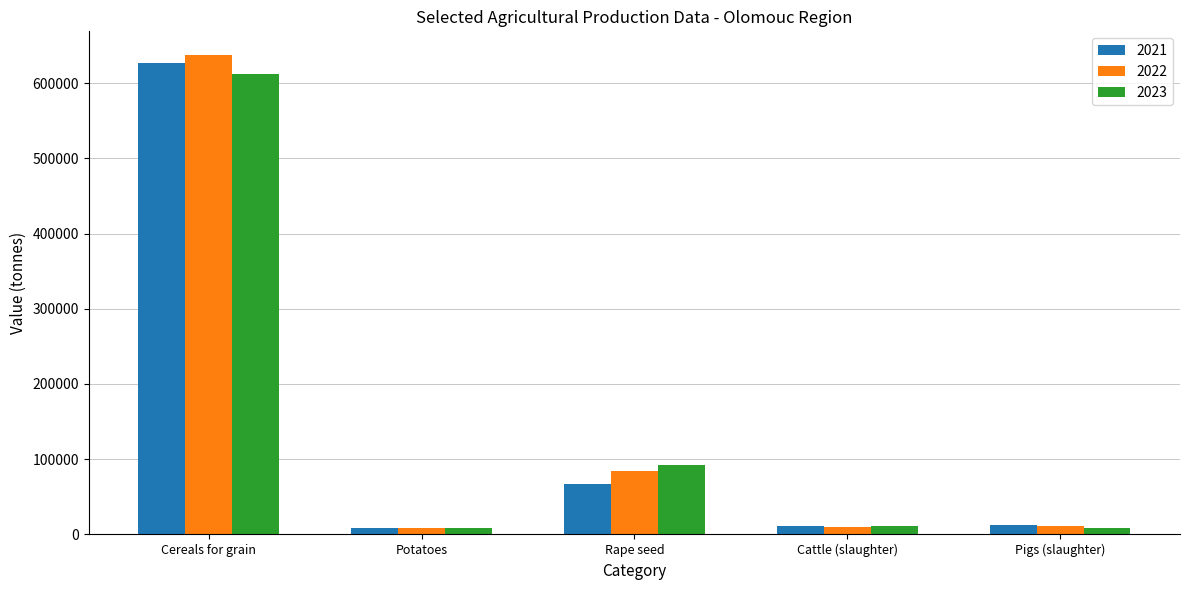

What is the approximate value of 2021 at Rape seed?

67411.8